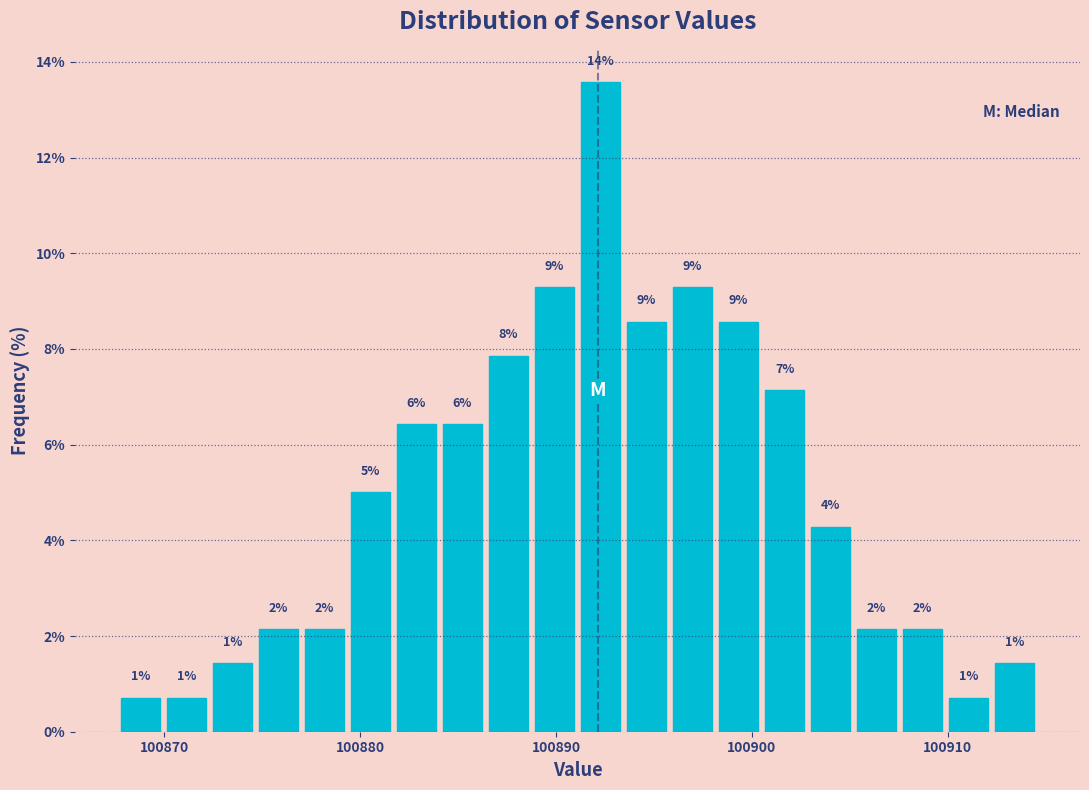

Around what value on the x-axis is the tallest bar? Give the approximate position of its centre, as read against the axis.

100892